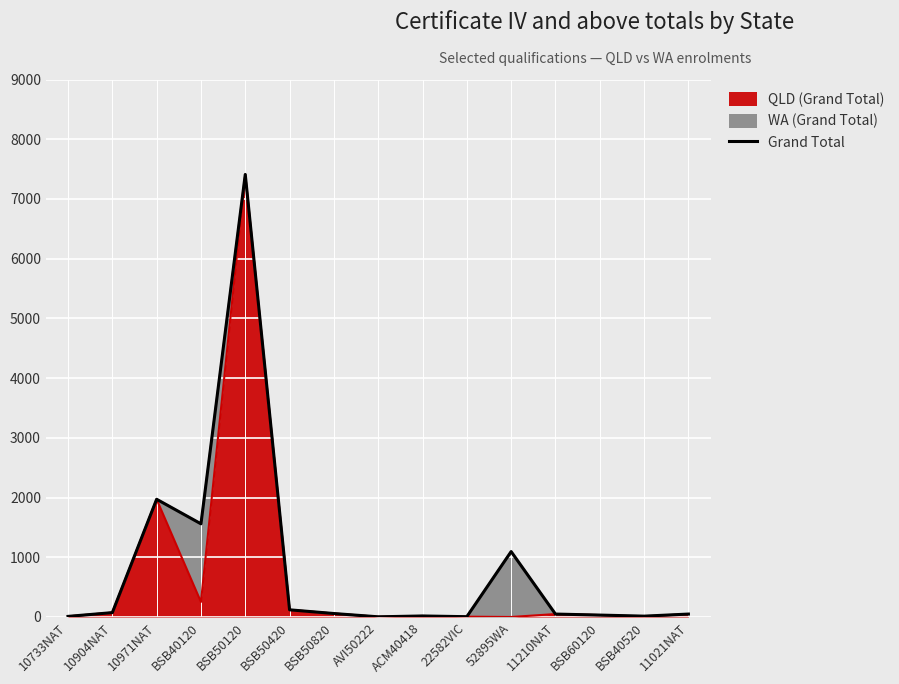

The value at 10733NAT is 3. True or false?

False